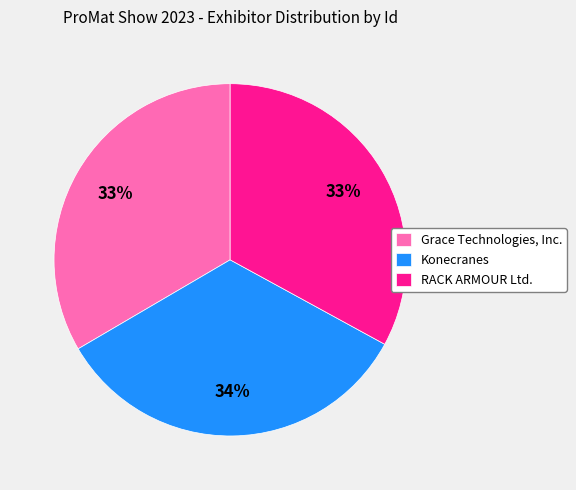

Do Grace Technologies, Inc. and RACK ARMOUR Ltd. together represent more than half of the pie?

Yes